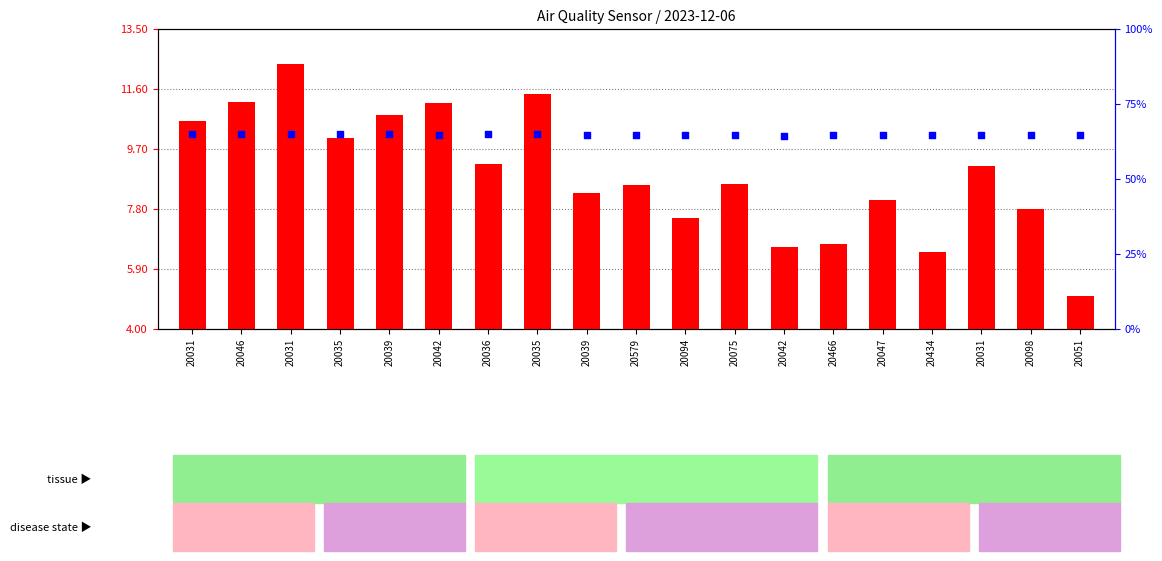

At how many categories does at least one series exceed 61?

19